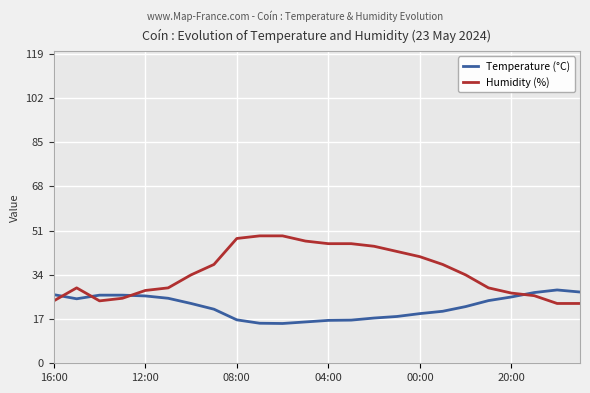

List the series in order of their overall mean, highest first.

Humidity (%), Temperature (°C)